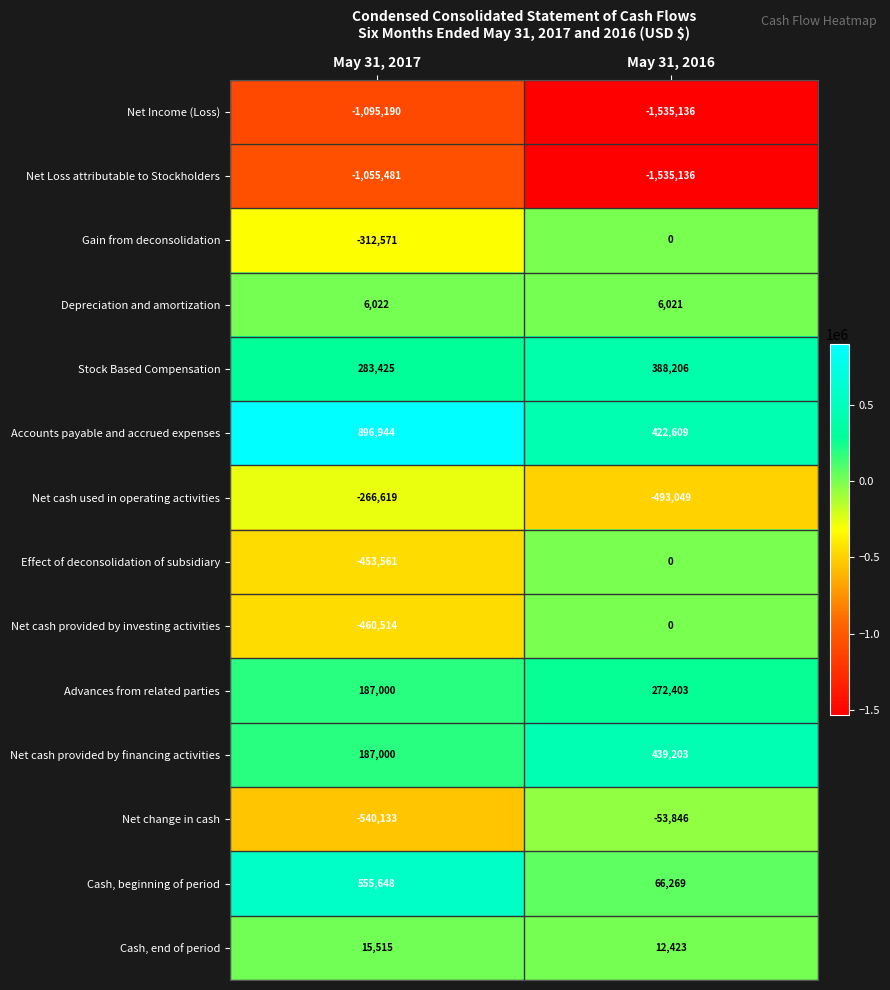

Rank the categories by Net cash used in operating activities value from highest to lowest.

May 31, 2017, May 31, 2016